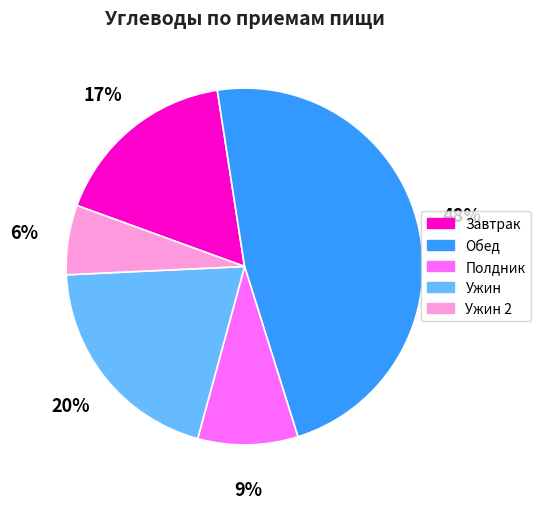

Rank the categories by value from highest to lowest.

Обед, Ужин, Завтрак, Полдник, Ужин 2